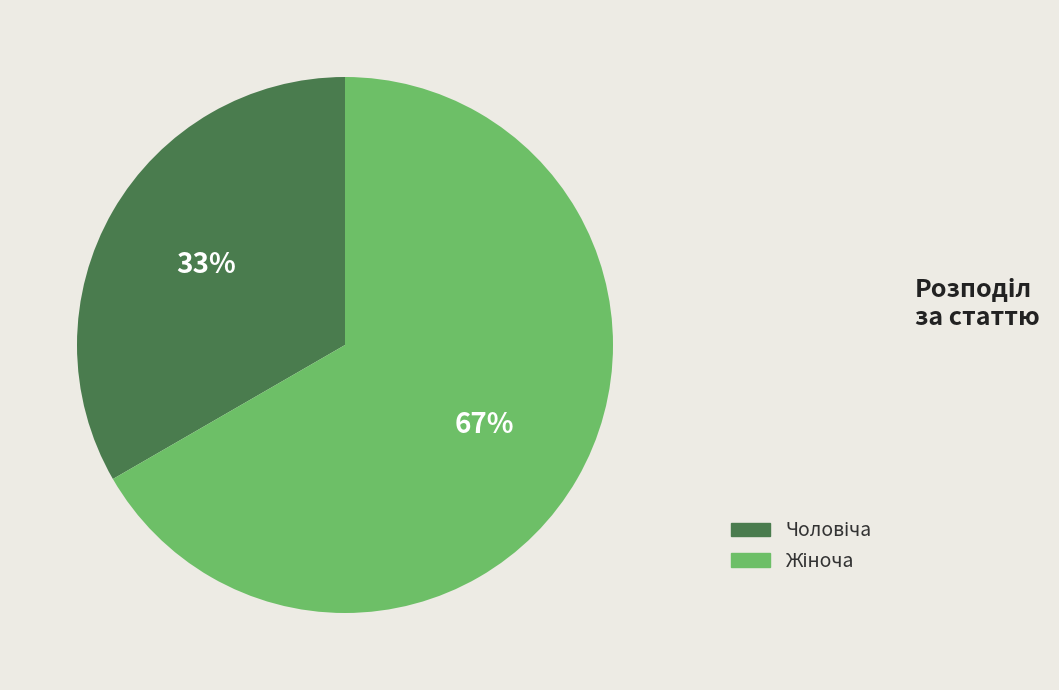

To the nearest percent, what is the average slice percentage?

50%